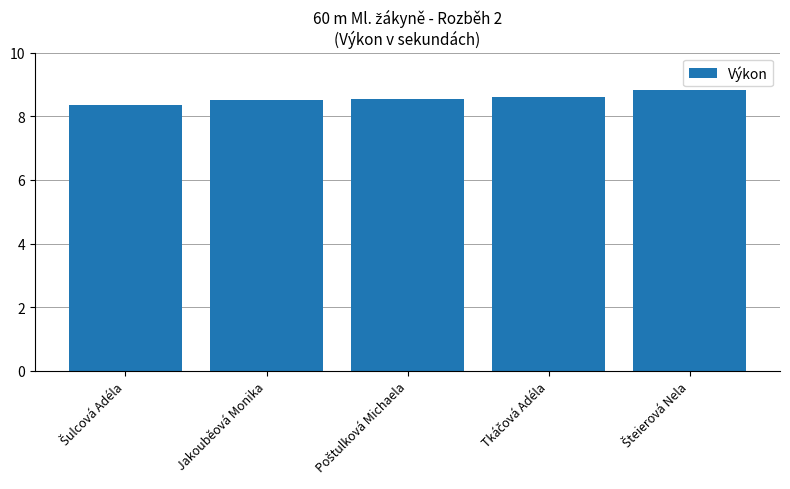

What value does the data have at Jakouběová Monika?

8.5